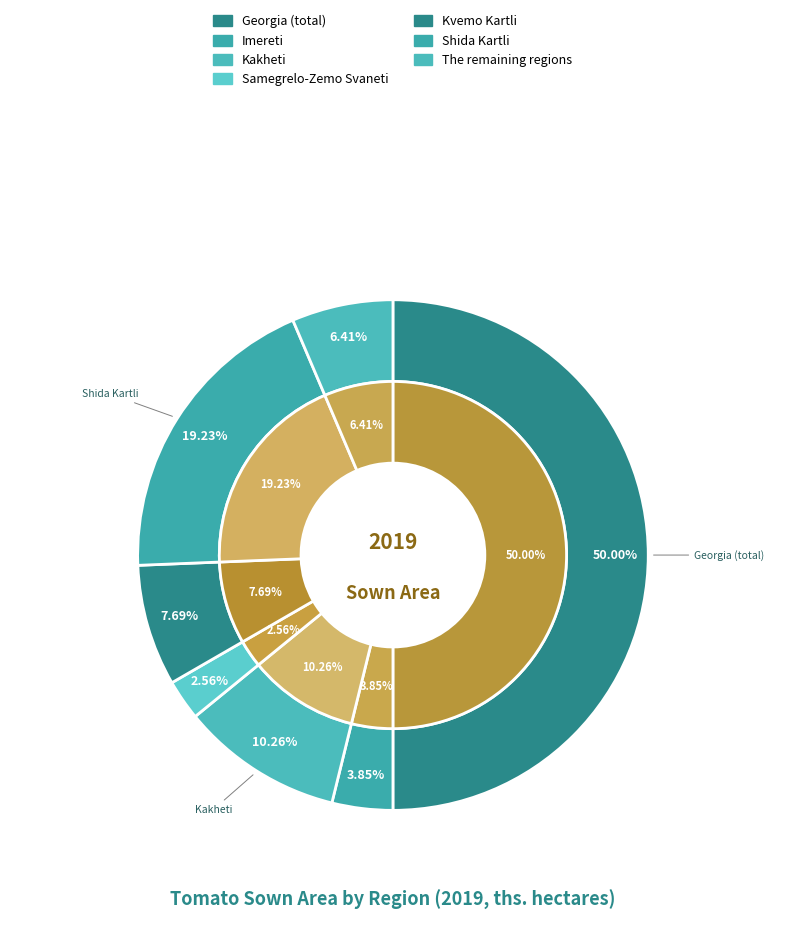

Does any single category account for the majority?

No